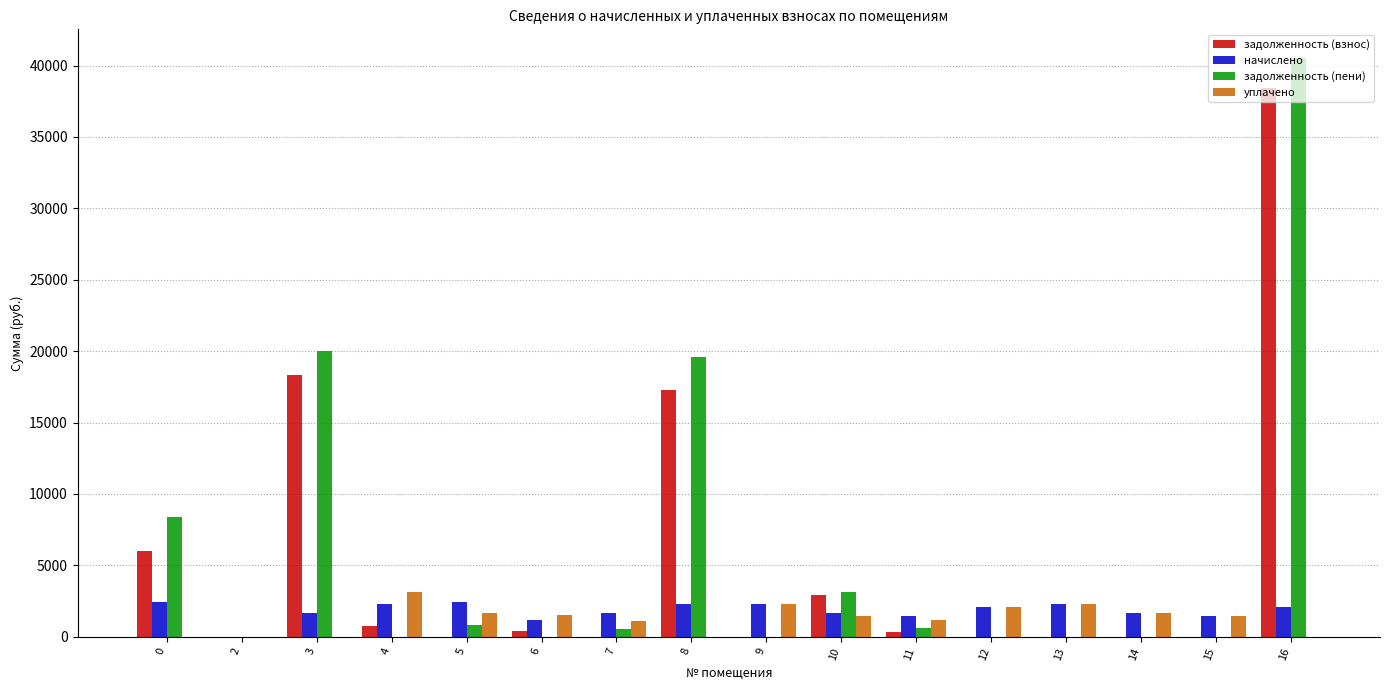

Are the bars horizontal?

No